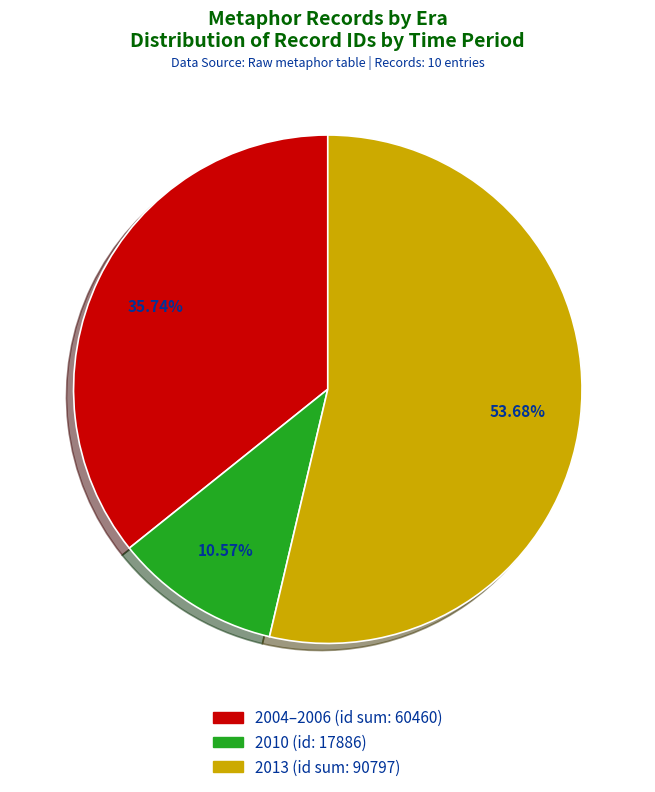

Does any single category account for the majority?

Yes